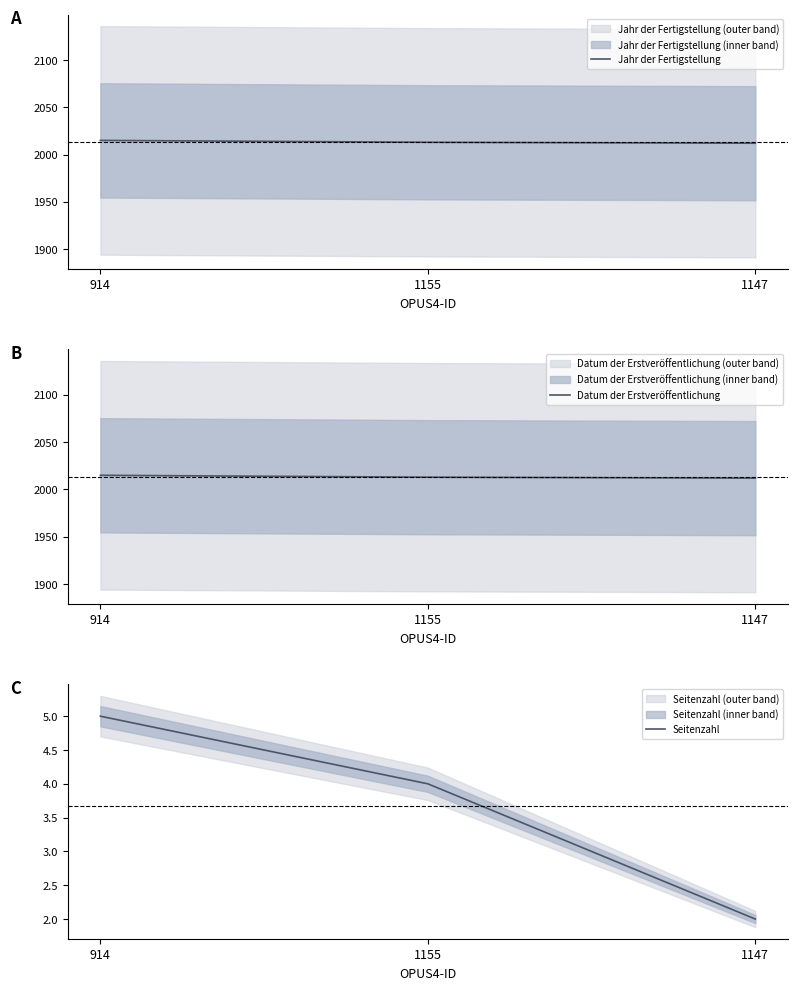

What are all the series names shown in the legend?

Jahr der Fertigstellung, Datum der Erstveröffentlichung, Seitenzahl